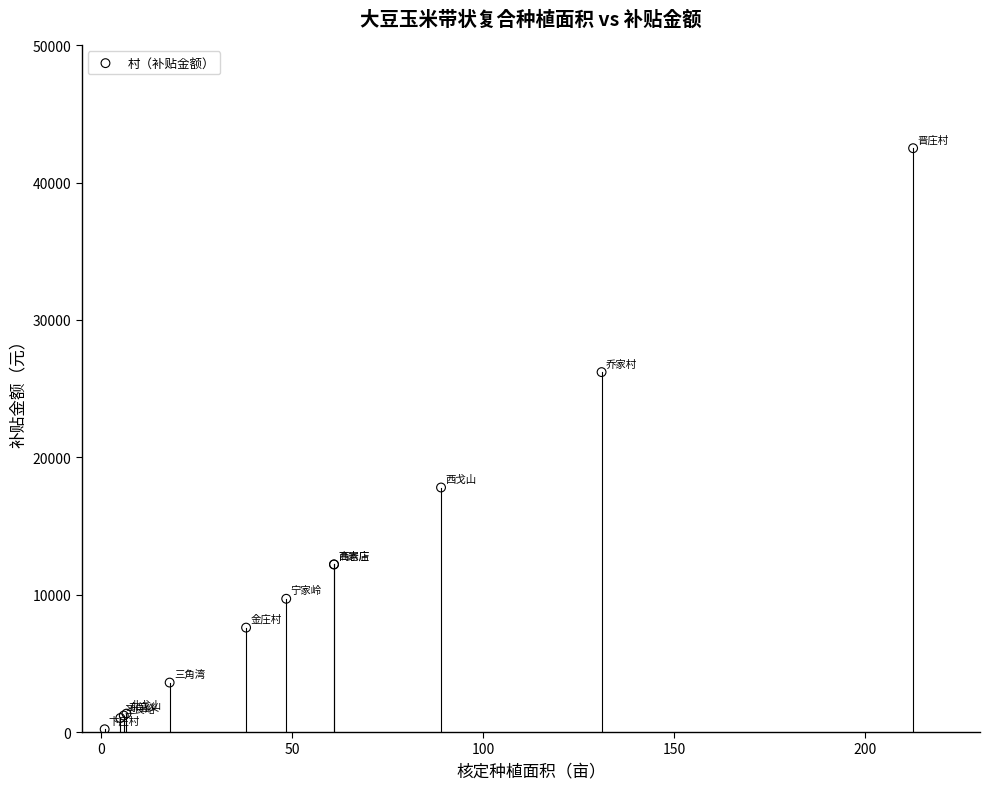

What Y value in the scatter plot is closest to 21350?

17800